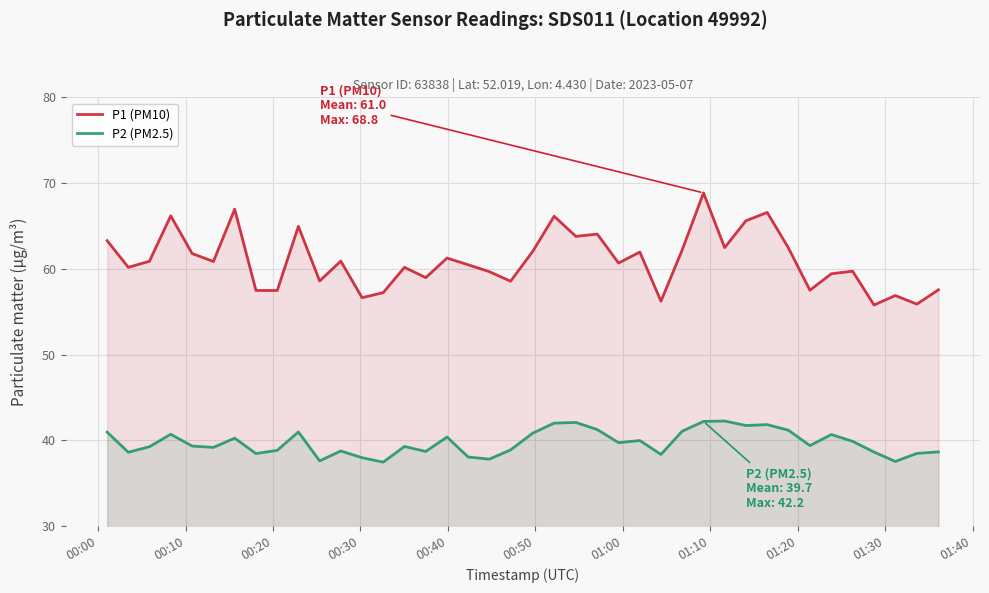

Which series has the largest range (max minus min)?

P1 (PM10)